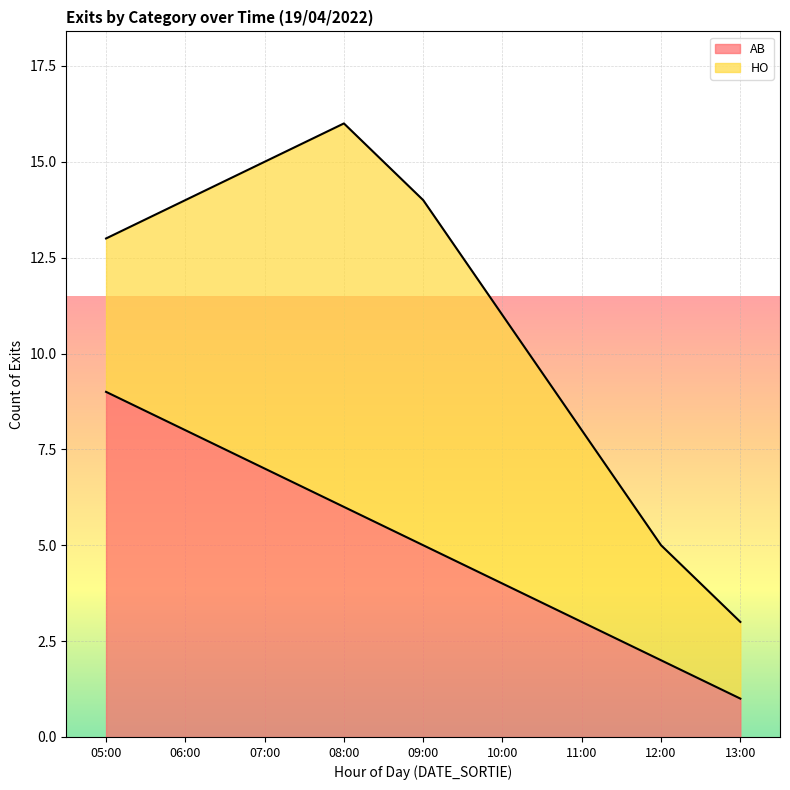

Reading left to right, extract all data points from this chart.

9	8	7	6	5	4	3	2	1